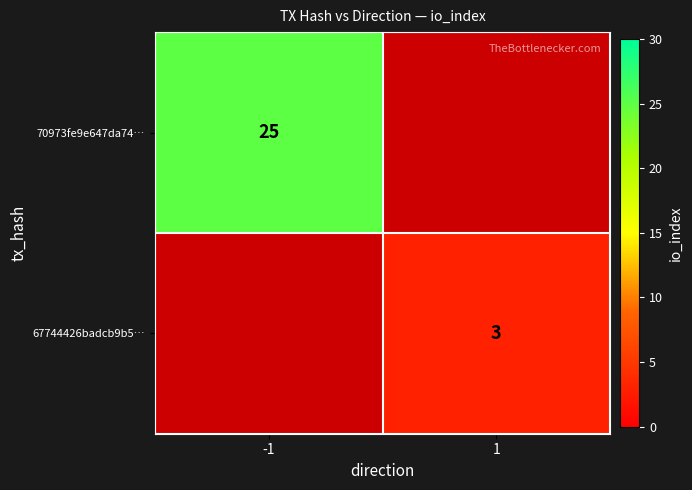

The value of 67744426badcb9b5… at 1 is 1. True or false?

False